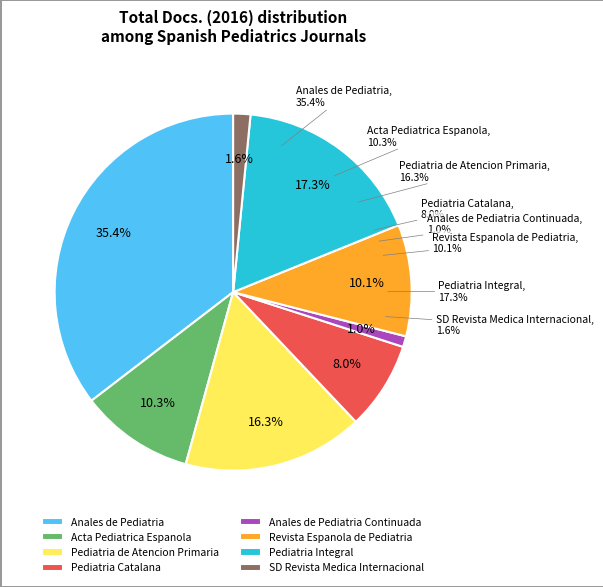

To the nearest percent, what is the difference between the largest and smallest slice percentages?

34%